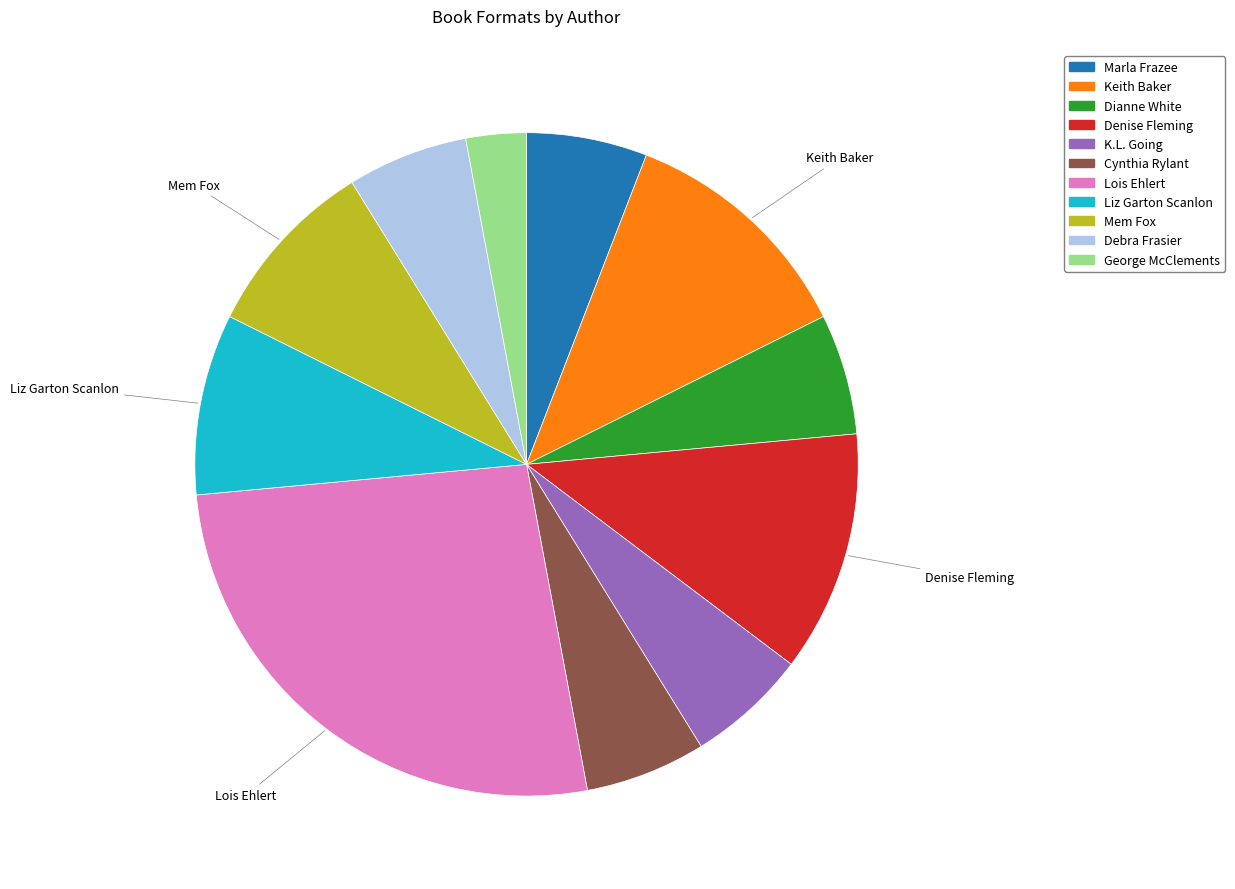

How many segments does this pie chart have?

11